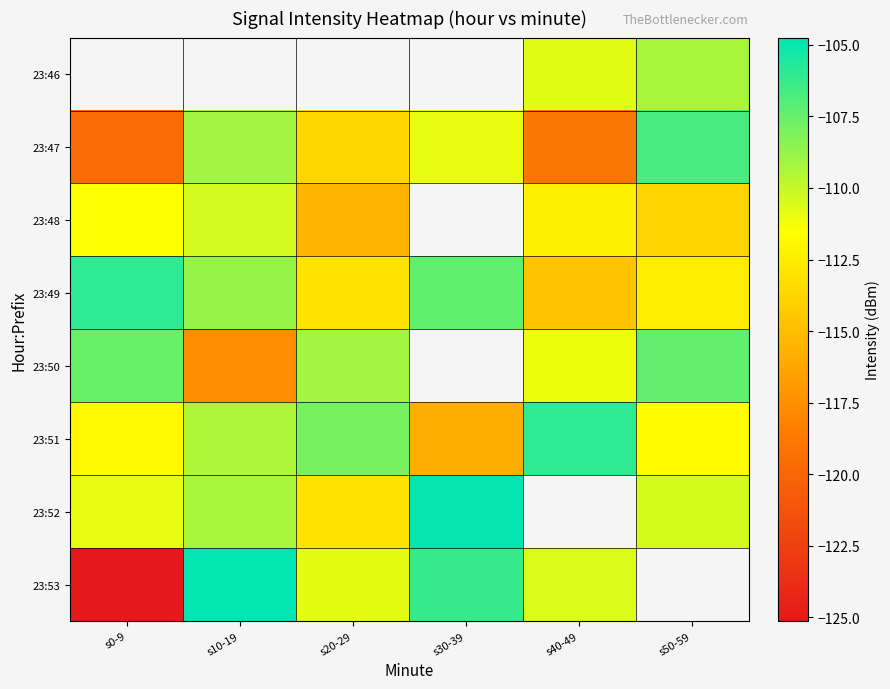

What is the maximum value for 23:49?

-105.9